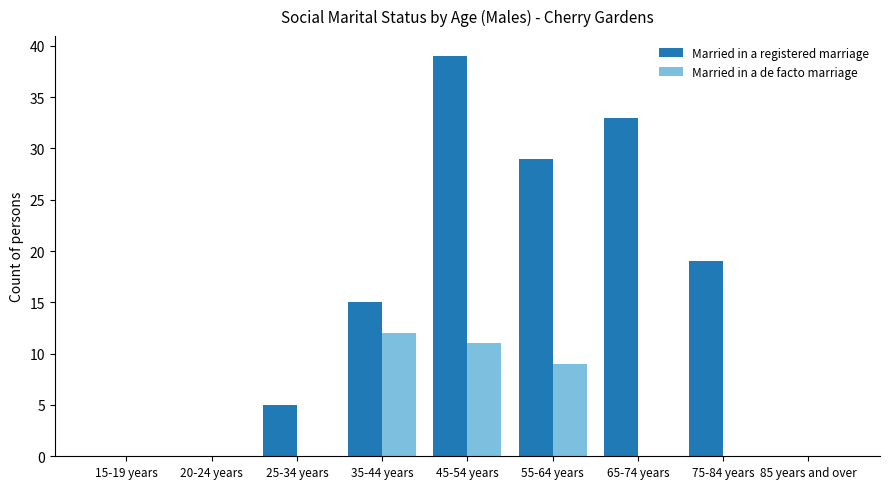

Where is Married in a de facto marriage nearest to the value 6?

55-64 years